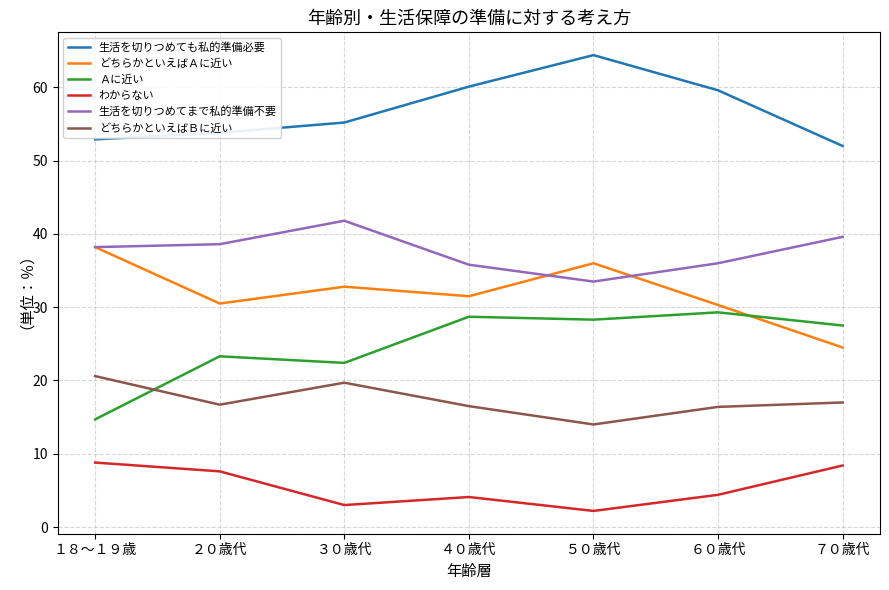

True or false: わからない and 生活を切りつめてまで私的準備不要 cross at least once.

False